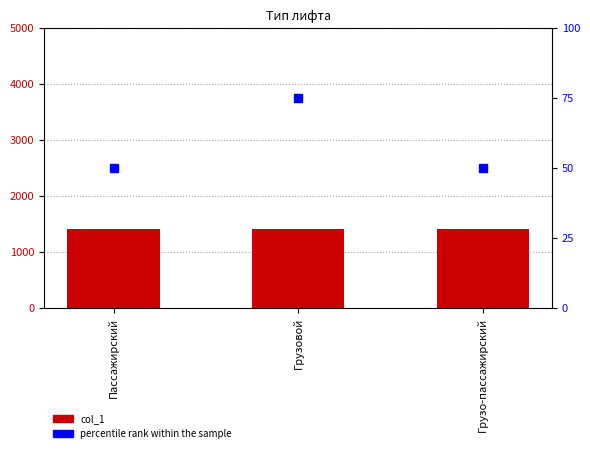

At how many categories does at least one series exceed 321?

3